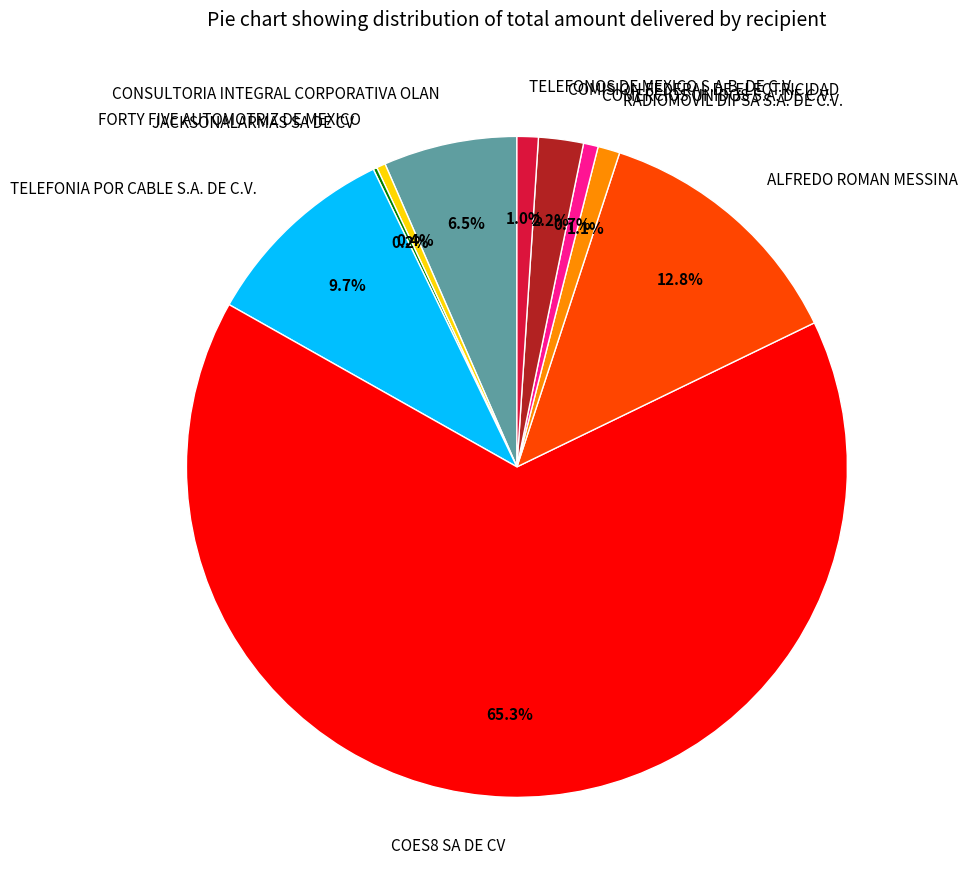

Which category accounts for the majority?

COES8 SA DE CV